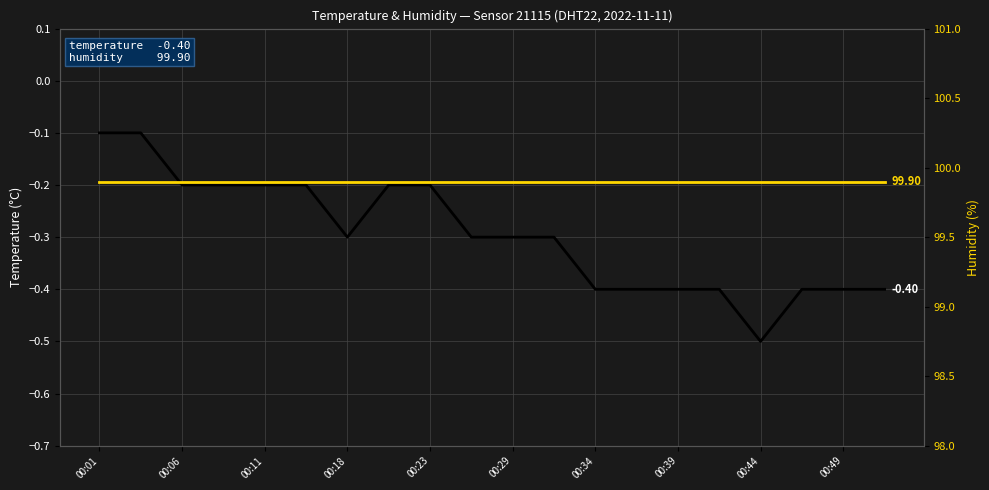

What is the lowest value of the humidity series?

99.9